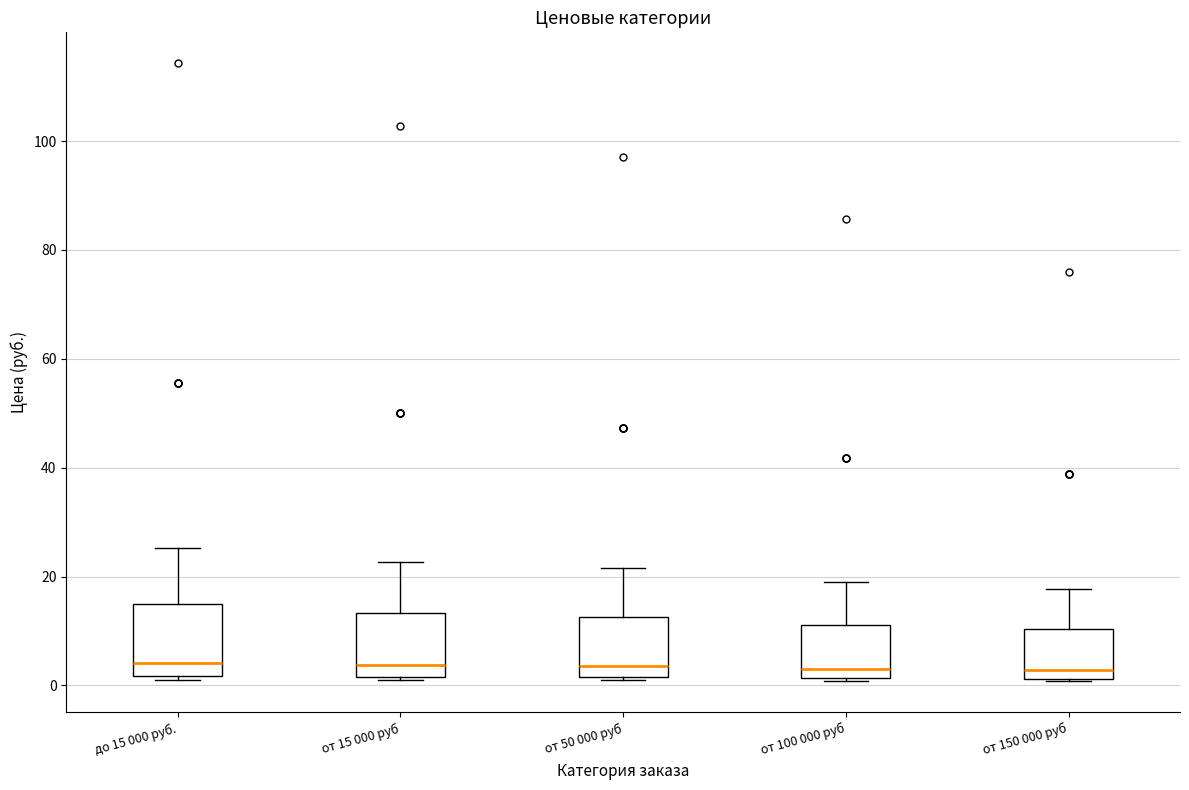

Reading left to right, transcribe this box plot: for each box, give where its median line is, the range the box spans, and where its two whiskers end, as read against the y-axis. The values are not printed on the chart, so give them approximately, as read against the axis.

до 15 000 руб.: median 4, box 2 to 14, whiskers 0 to 26
от 15 000 руб: median 4, box 2 to 14, whiskers 0 to 22
от 50 000 руб: median 4, box 2 to 12, whiskers 0 to 22
от 100 000 руб: median 4, box 2 to 12, whiskers 0 to 18
от 150 000 руб: median 2 (just above the box's lower edge), box 2 to 10, whiskers 0 to 18